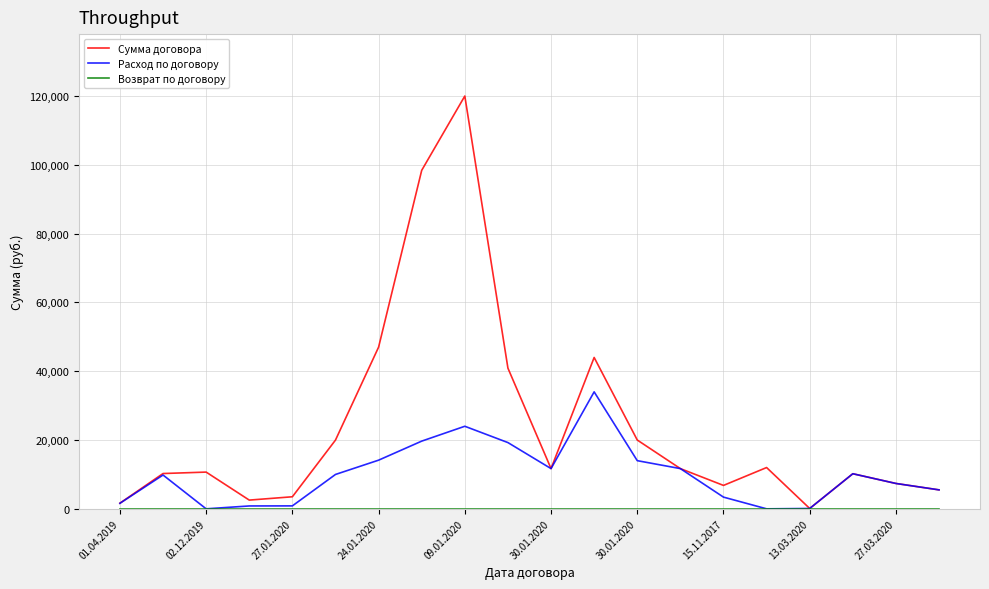

Which series has the largest total across all categories?

Сумма договора